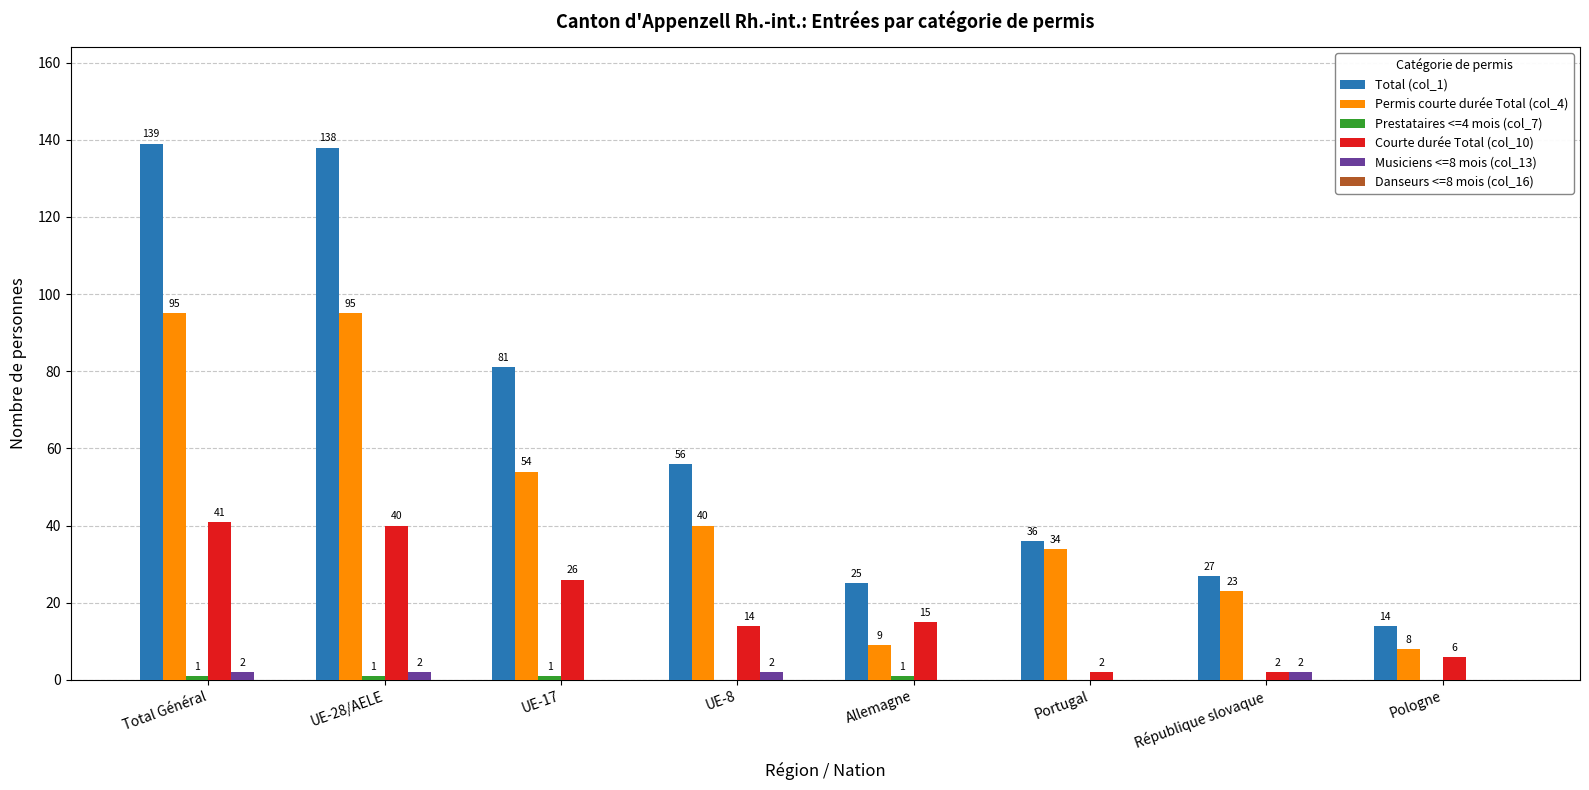

What is the approximate value of Total (col_1) at République slovaque?

27